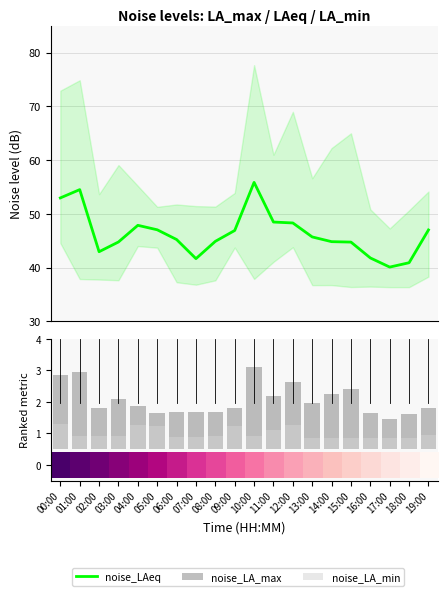

Between 06:00 and 04:00, which is larger?

04:00